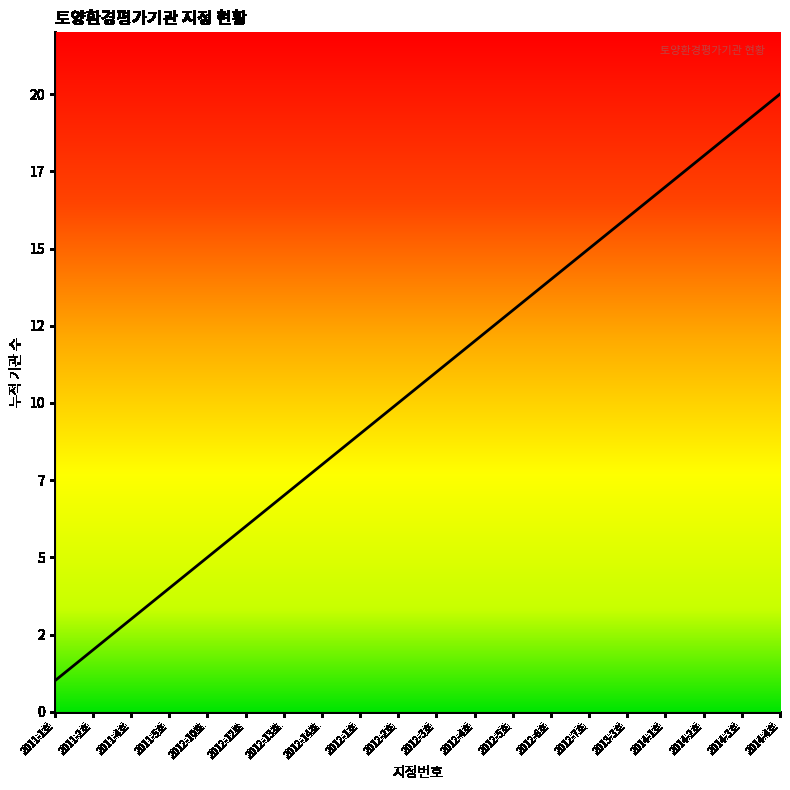

Which category has the highest value across all series?

2014-4호